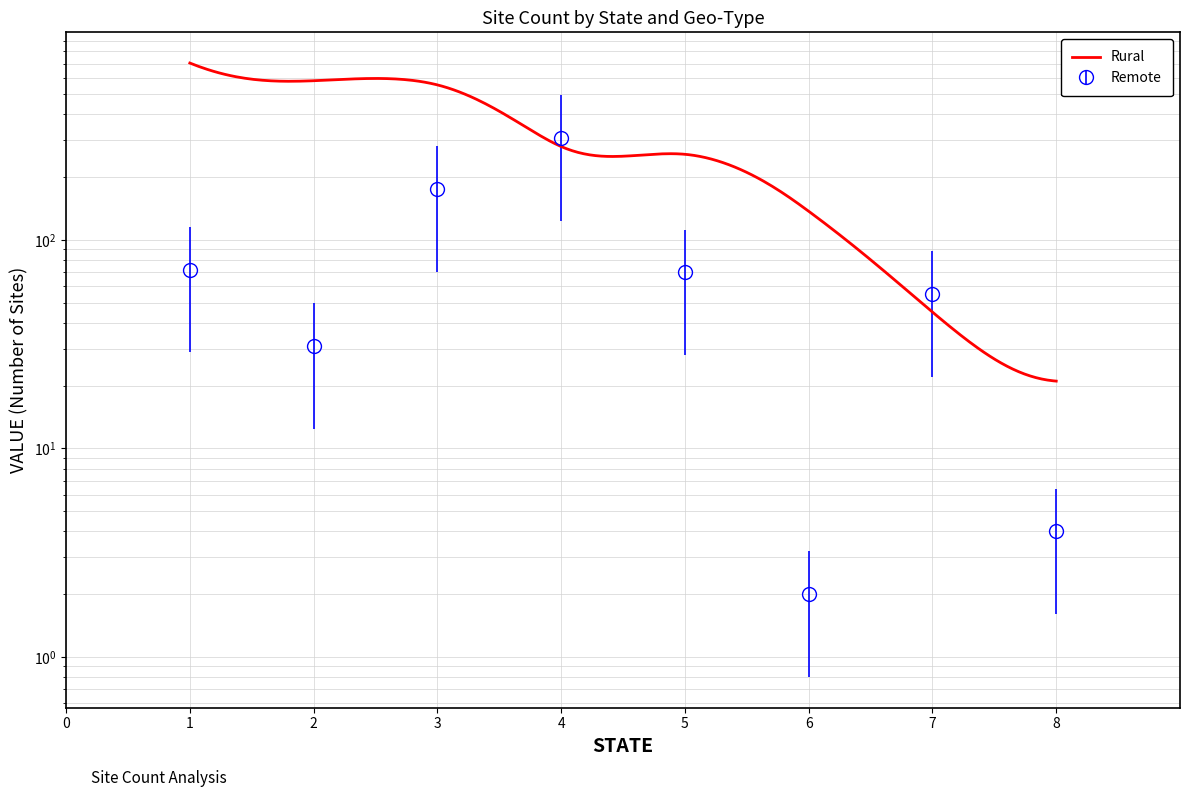

How many data points are less than 70?

4